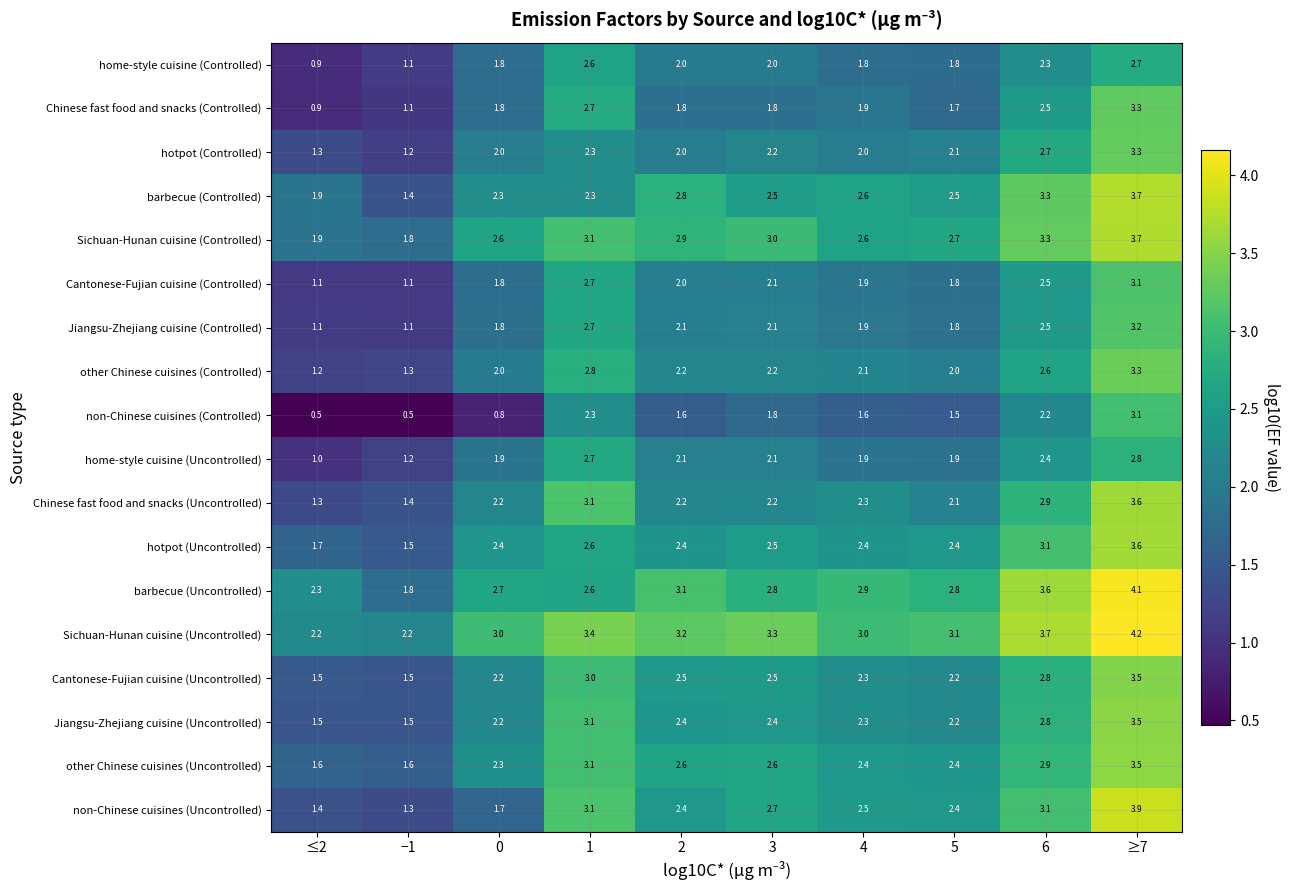

What is the difference between the maximum and second lowest values in the Chinese fast food and snacks (Uncontrolled) series?

2.2